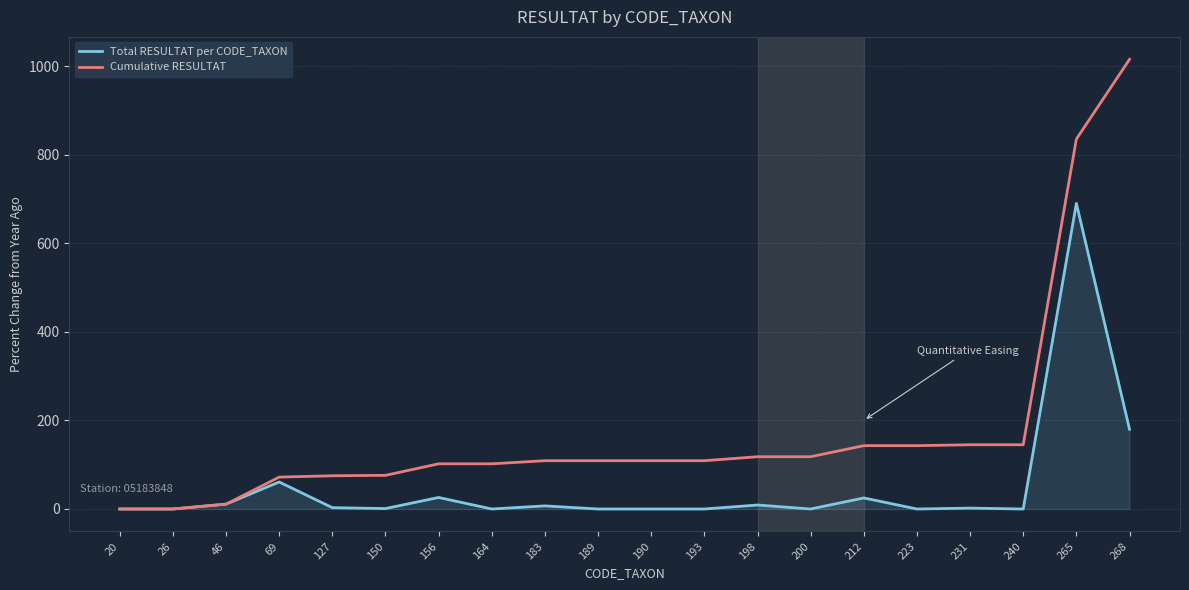

The value of Cumulative RESULTAT at 265 is 835. True or false?

True